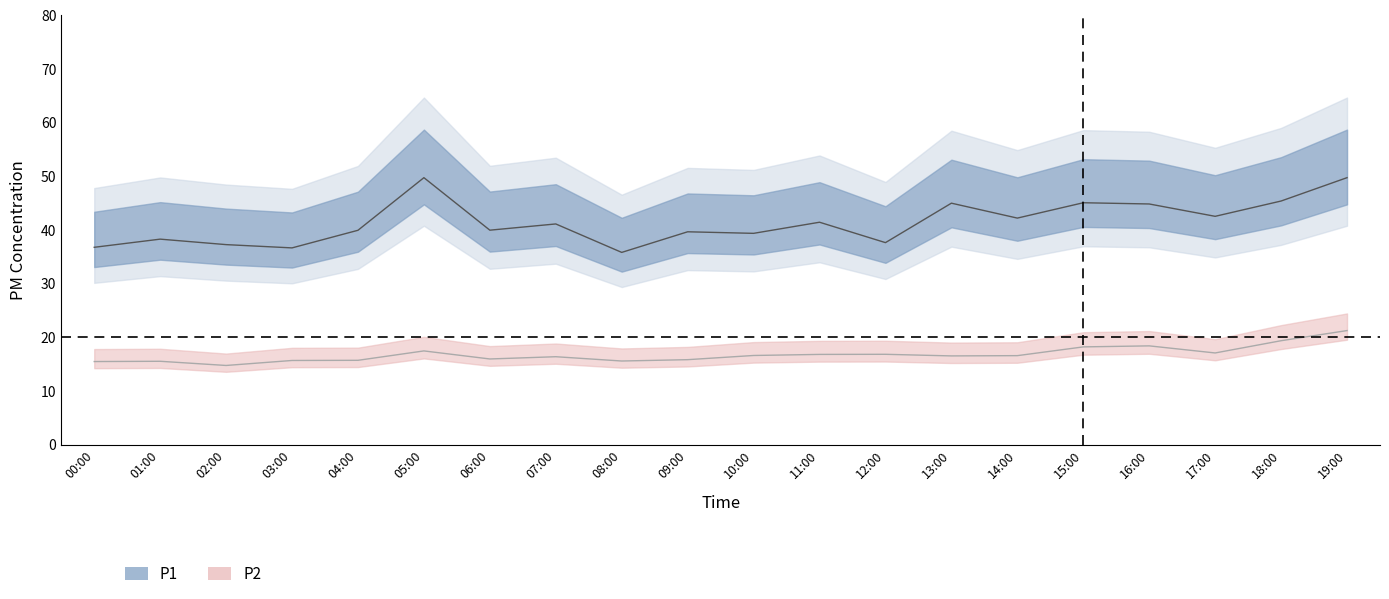

Reading left to right, transcribe all the data shown in this chart.

P1: 36.8	38.3	37.3	36.7	40.0	49.8	40.0	41.1	35.8	39.7	39.4	41.5	37.6	45.0	42.2	45.1	44.9	42.5	45.4	49.8
P2: 15.5	15.6	14.8	15.7	15.7	17.5	16.0	16.4	15.6	15.8	16.6	16.8	16.9	16.6	16.6	18.2	18.4	17.1	19.4	21.3